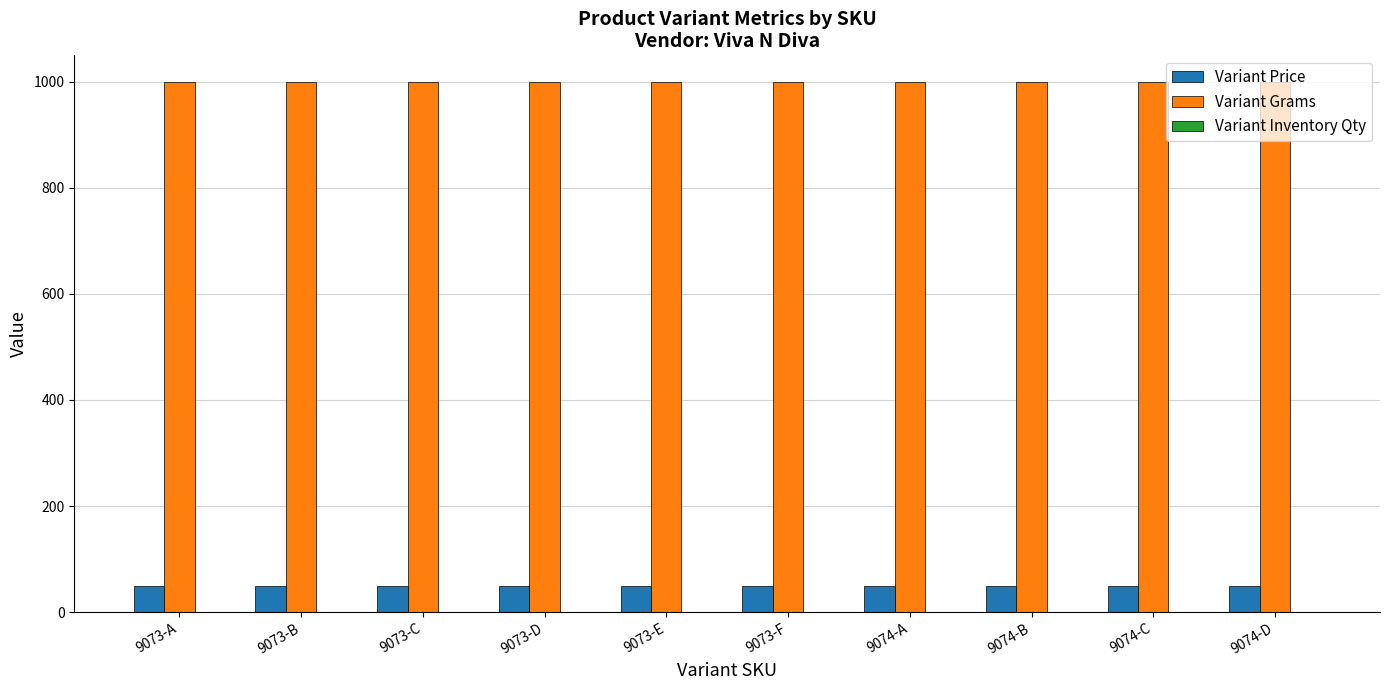

What is the highest value of the Variant Price series?

49